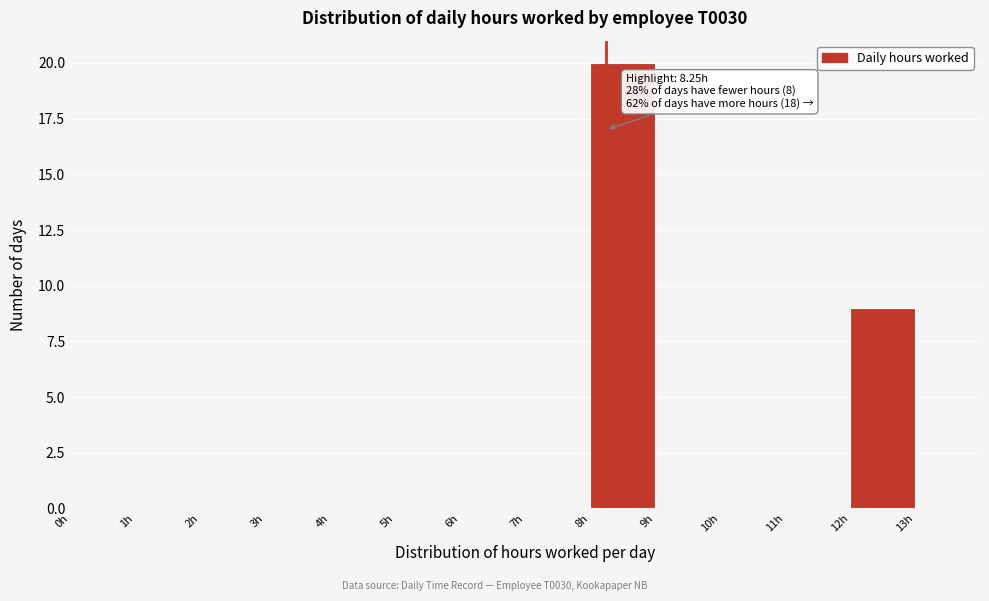

Over which range of the x-axis is the bar tallest?

8 to 9